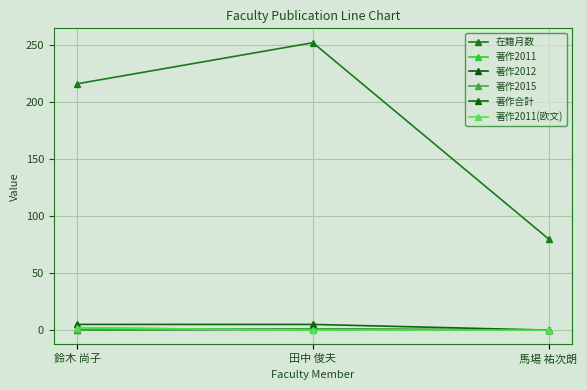

At which category does the chart reach its minimum across all series?

田中 俊夫